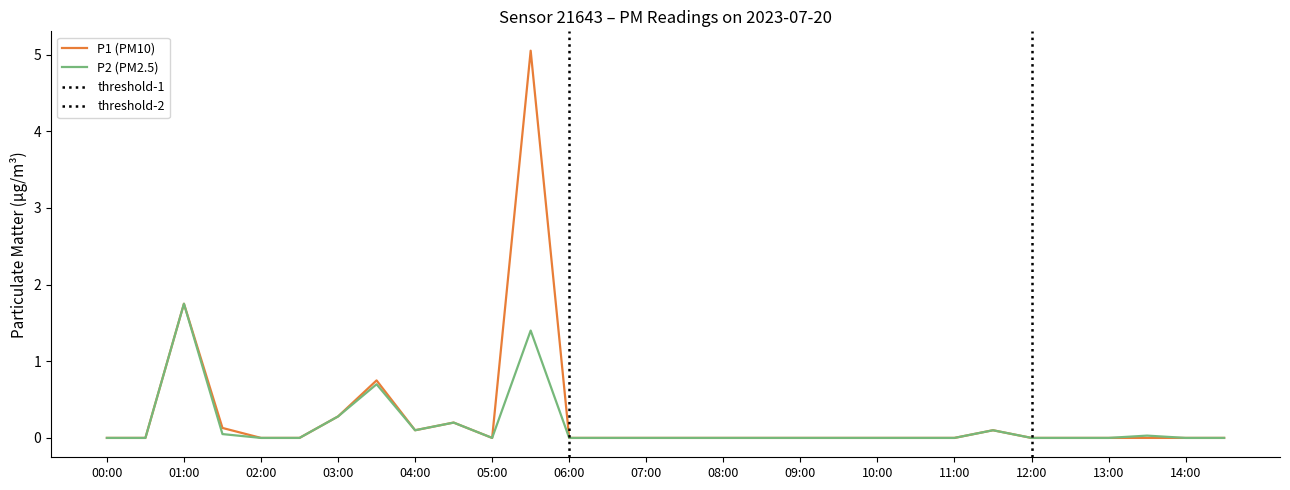

Is the value of P2 (PM2.5) at 07:30 greater than the value of P1 (PM10) at 02:30?

No